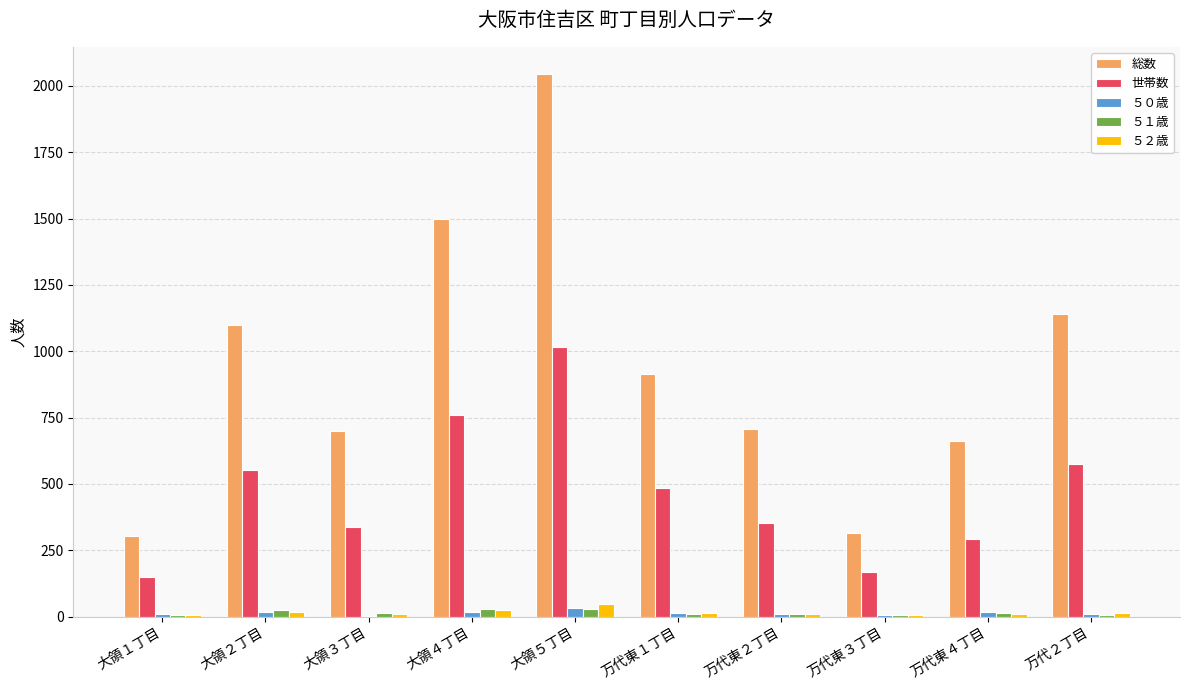

Which series has the widest spread of values?

総数